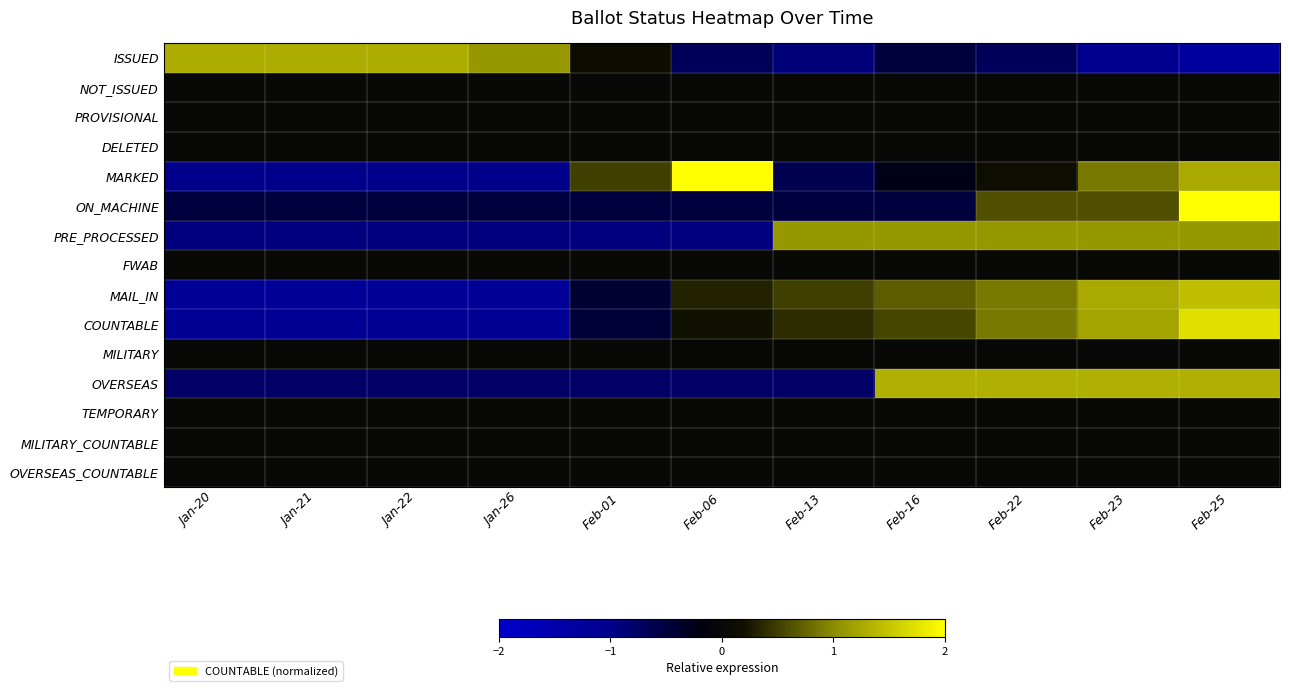

Reading left to right, transcribe all the data shown in this chart.

ISSUED: Jan-20=1.3	Jan-21=1.3	Jan-22=1.3	Jan-26=1.1	Feb-01=0.1	Feb-06=-0.7	Feb-13=-0.9	Feb-16=-0.5	Feb-22=-0.7	Feb-23=-1.1	Feb-25=-1.3
NOT_ISSUED: Jan-20=0.0	Jan-21=0.0	Jan-22=0.0	Jan-26=0.0	Feb-01=0.0	Feb-06=0.0	Feb-13=0.0	Feb-16=0.0	Feb-22=0.0	Feb-23=0.0	Feb-25=0.0
PROVISIONAL: Jan-20=0.0	Jan-21=0.0	Jan-22=0.0	Jan-26=0.0	Feb-01=0.0	Feb-06=0.0	Feb-13=0.0	Feb-16=0.0	Feb-22=0.0	Feb-23=0.0	Feb-25=0.0
DELETED: Jan-20=0.0	Jan-21=0.0	Jan-22=0.0	Jan-26=0.0	Feb-01=0.0	Feb-06=0.0	Feb-13=0.0	Feb-16=0.0	Feb-22=0.0	Feb-23=0.0	Feb-25=0.0
MARKED: Jan-20=-1.0	Jan-21=-1.0	Jan-22=-1.0	Jan-26=-1.0	Feb-01=0.5	Feb-06=2.0	Feb-13=-0.6	Feb-16=-0.2	Feb-22=0.1	Feb-23=0.9	Feb-25=1.3
ON_MACHINE: Jan-20=-0.5	Jan-21=-0.5	Jan-22=-0.5	Jan-26=-0.5	Feb-01=-0.5	Feb-06=-0.5	Feb-13=-0.5	Feb-16=-0.5	Feb-22=0.6	Feb-23=0.6	Feb-25=2.9
PRE_PROCESSED: Jan-20=-0.9	Jan-21=-0.9	Jan-22=-0.9	Jan-26=-0.9	Feb-01=-0.9	Feb-06=-0.9	Feb-13=1.1	Feb-16=1.1	Feb-22=1.1	Feb-23=1.1	Feb-25=1.1
FWAB: Jan-20=0.0	Jan-21=0.0	Jan-22=0.0	Jan-26=0.0	Feb-01=0.0	Feb-06=0.0	Feb-13=0.0	Feb-16=0.0	Feb-22=0.0	Feb-23=0.0	Feb-25=0.0
MAIL_IN: Jan-20=-1.2	Jan-21=-1.2	Jan-22=-1.2	Jan-26=-1.2	Feb-01=-0.4	Feb-06=0.3	Feb-13=0.5	Feb-16=0.7	Feb-22=0.9	Feb-23=1.3	Feb-25=1.4
COUNTABLE: Jan-20=-1.1	Jan-21=-1.1	Jan-22=-1.1	Jan-26=-1.1	Feb-01=-0.5	Feb-06=0.2	Feb-13=0.4	Feb-16=0.5	Feb-22=0.9	Feb-23=1.2	Feb-25=1.7
MILITARY: Jan-20=0.0	Jan-21=0.0	Jan-22=0.0	Jan-26=0.0	Feb-01=0.0	Feb-06=0.0	Feb-13=0.0	Feb-16=0.0	Feb-22=0.0	Feb-23=0.0	Feb-25=0.0
OVERSEAS: Jan-20=-0.8	Jan-21=-0.8	Jan-22=-0.8	Jan-26=-0.8	Feb-01=-0.8	Feb-06=-0.8	Feb-13=-0.8	Feb-16=1.3	Feb-22=1.3	Feb-23=1.3	Feb-25=1.3
TEMPORARY: Jan-20=0.0	Jan-21=0.0	Jan-22=0.0	Jan-26=0.0	Feb-01=0.0	Feb-06=0.0	Feb-13=0.0	Feb-16=0.0	Feb-22=0.0	Feb-23=0.0	Feb-25=0.0
MILITARY_COUNTABLE: Jan-20=0.0	Jan-21=0.0	Jan-22=0.0	Jan-26=0.0	Feb-01=0.0	Feb-06=0.0	Feb-13=0.0	Feb-16=0.0	Feb-22=0.0	Feb-23=0.0	Feb-25=0.0
OVERSEAS_COUNTABLE: Jan-20=0.0	Jan-21=0.0	Jan-22=0.0	Jan-26=0.0	Feb-01=0.0	Feb-06=0.0	Feb-13=0.0	Feb-16=0.0	Feb-22=0.0	Feb-23=0.0	Feb-25=0.0